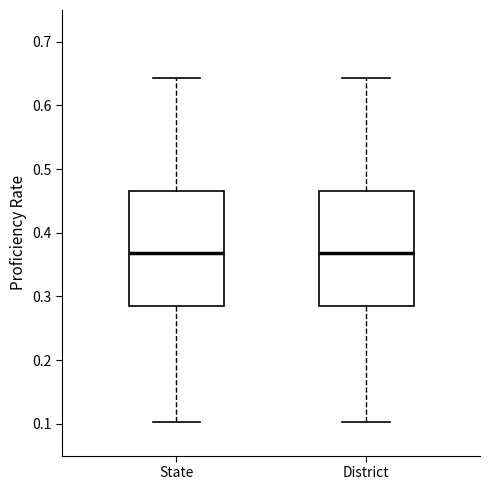

Where is the upper edge of the box for District on the y-axis? The values are not printed on the chart, so give them approximately, as read against the axis.

0.47